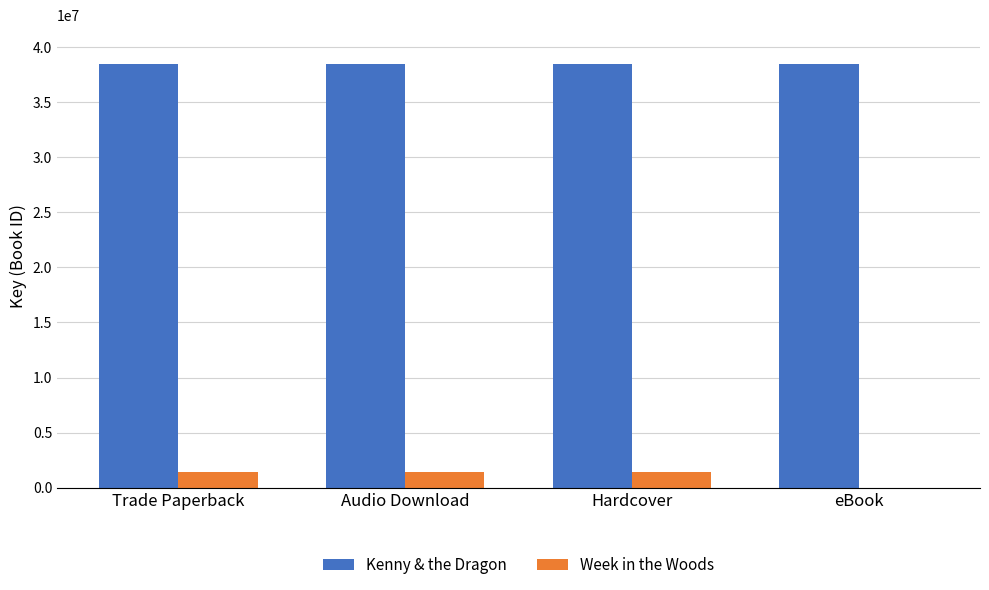

Reading left to right, extract all data points from this chart.

Kenny & the Dragon: Trade Paperback=38497772	Audio Download=38497772	Hardcover=38497772	eBook=38497772
Week in the Woods: Trade Paperback=1427580	Audio Download=1427580	Hardcover=1427580	eBook=0